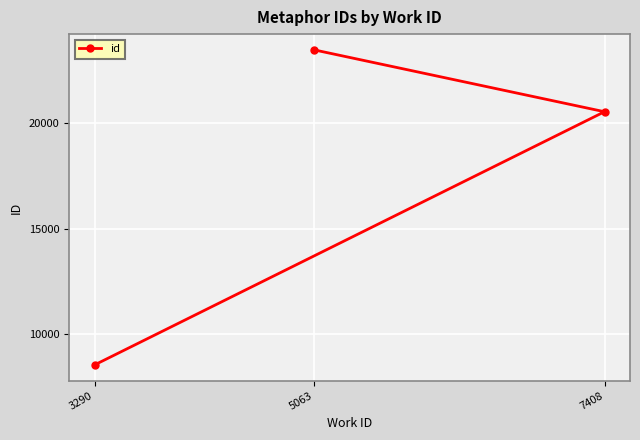

Reading left to right, extract all data points from this chart.

3290=8555	5063=23440	7408=20517